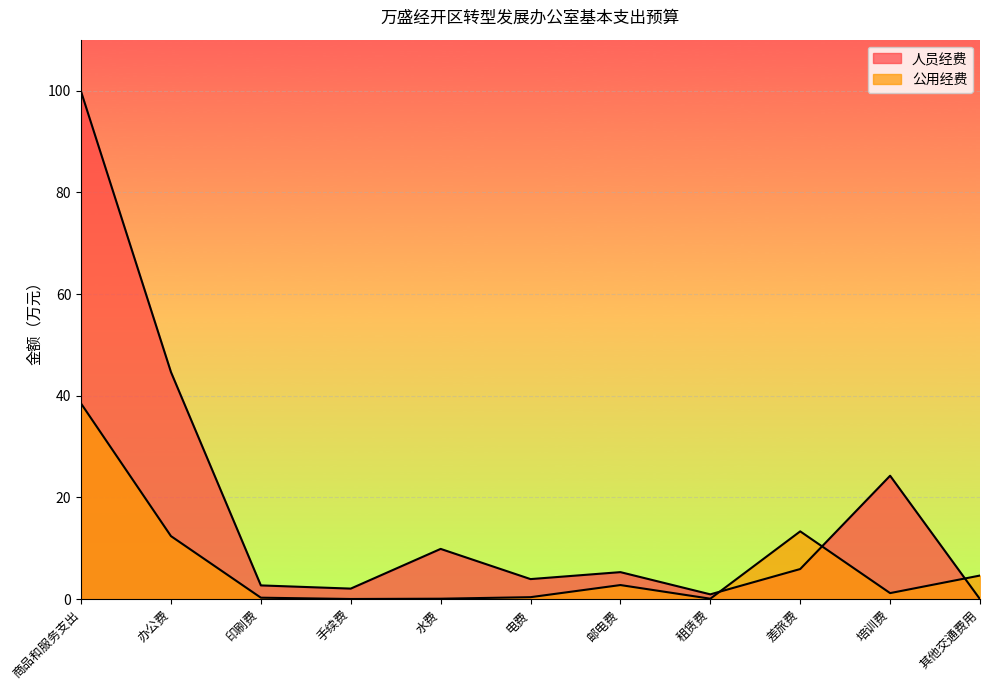

What are all the series names shown in the legend?

人员经费, 公用经费